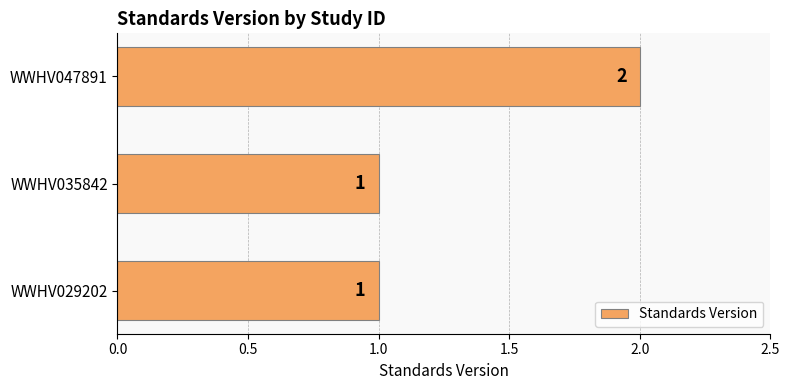

What is the sum of all values?

4